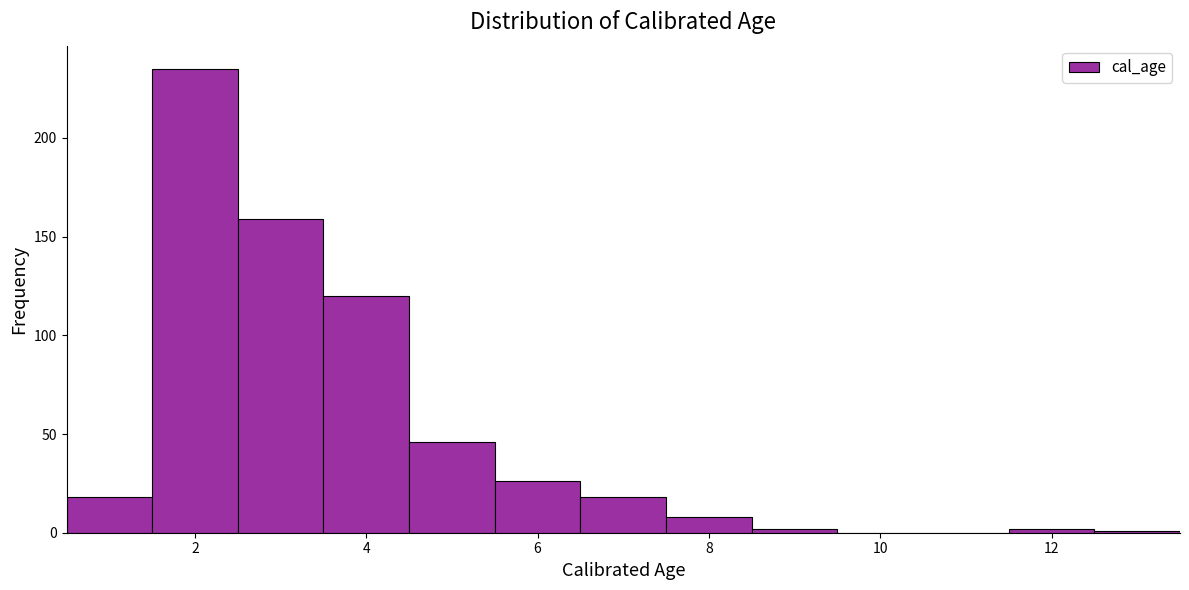

How tall is the bar that spans 3.5 to 4.5 on the x-axis? Neither the bar edges nor the heights are printed on the chart, so give them approximately, as read against the axes.

120